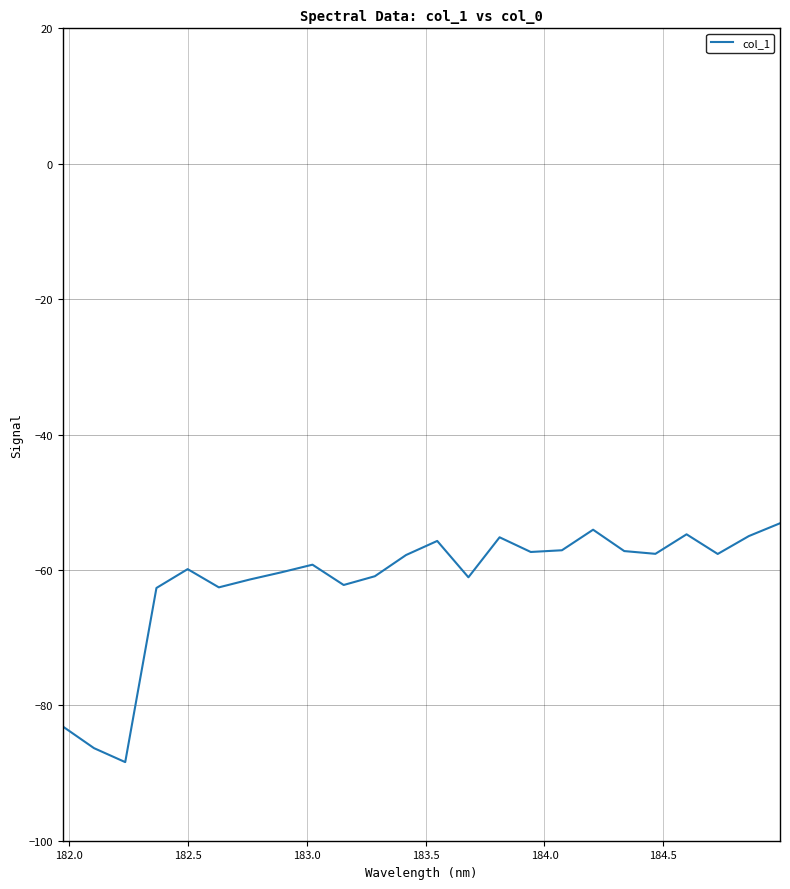

What is the minimum value shown in the chart?

-88.4